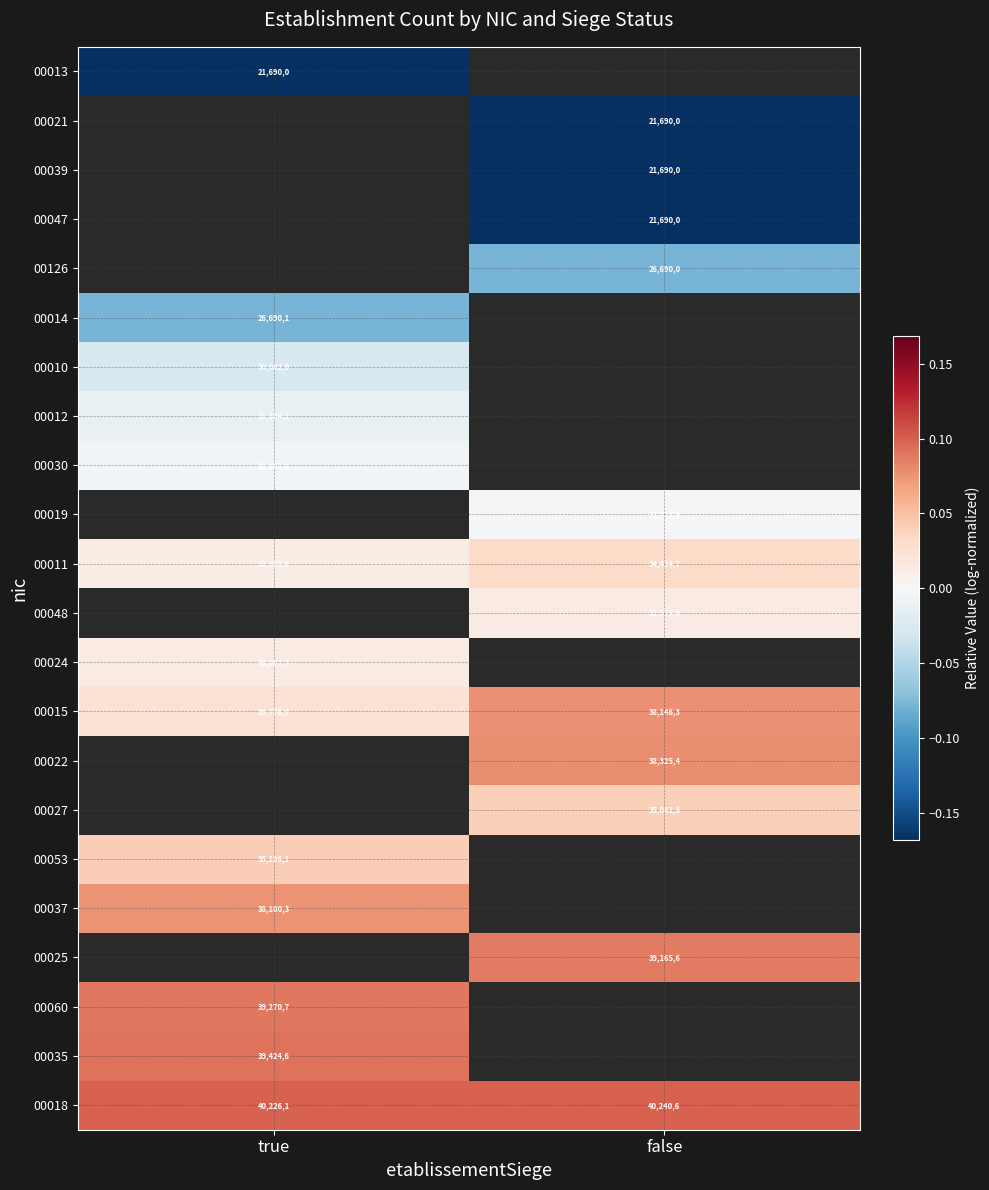

At how many categories does at least one series exceed 0?

2